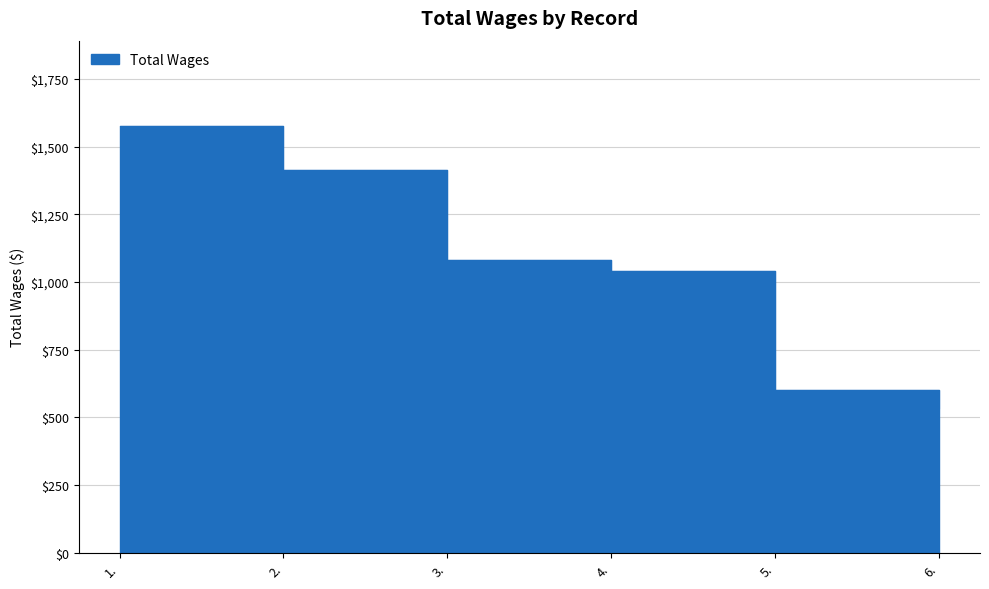

What is the sum of the values at 5. and 4.?

1640